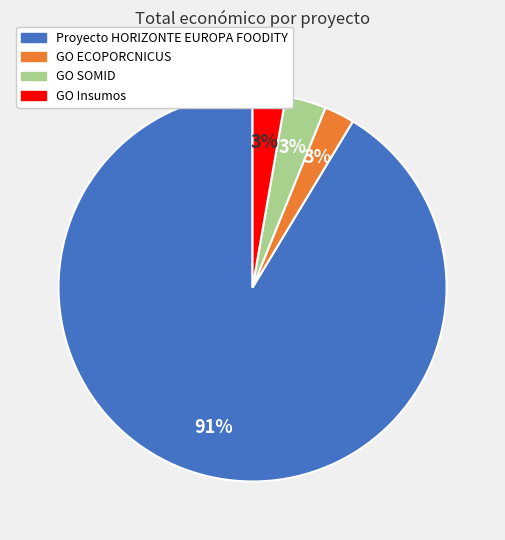

What is the largest slice in the pie chart?

FOODITY